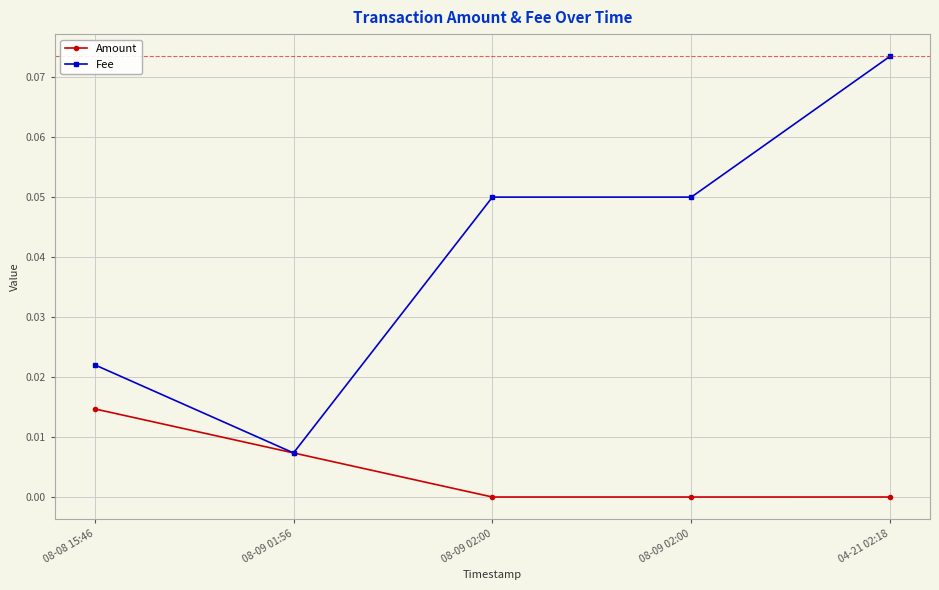

The value of Amount at 08-08 15:46 is 0.0. True or false?

True